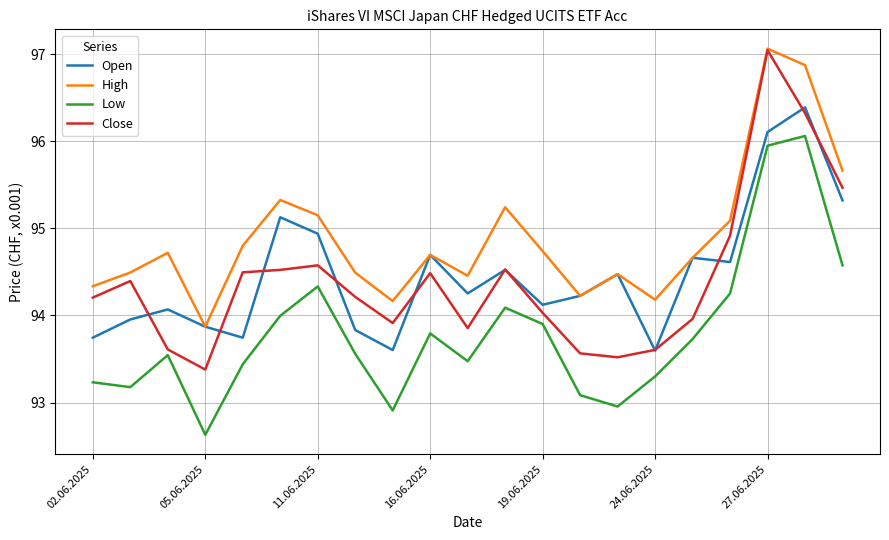

What is the highest value of the Open series?

96.4